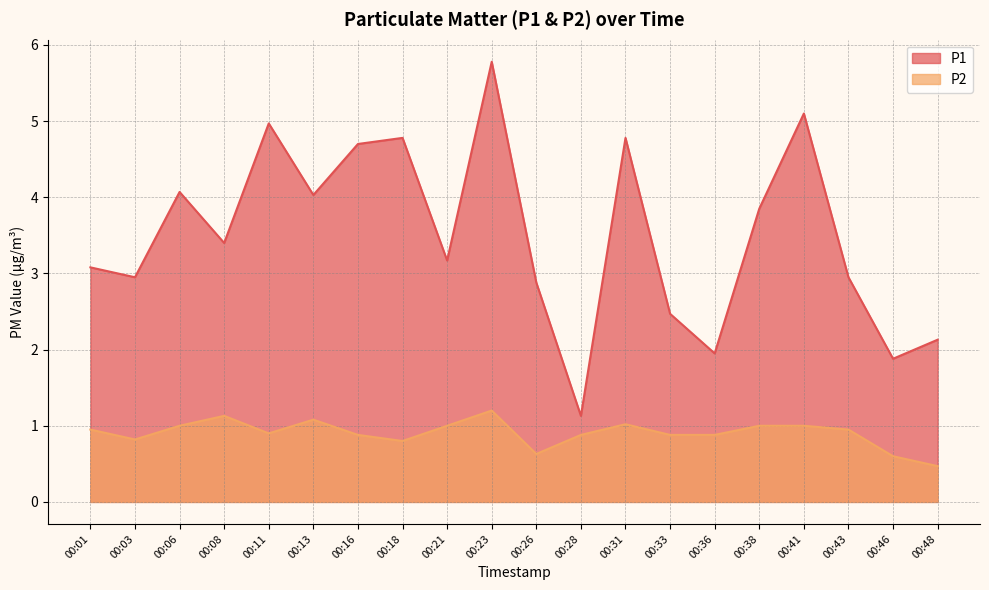

Does the chart have visible grid lines?

Yes